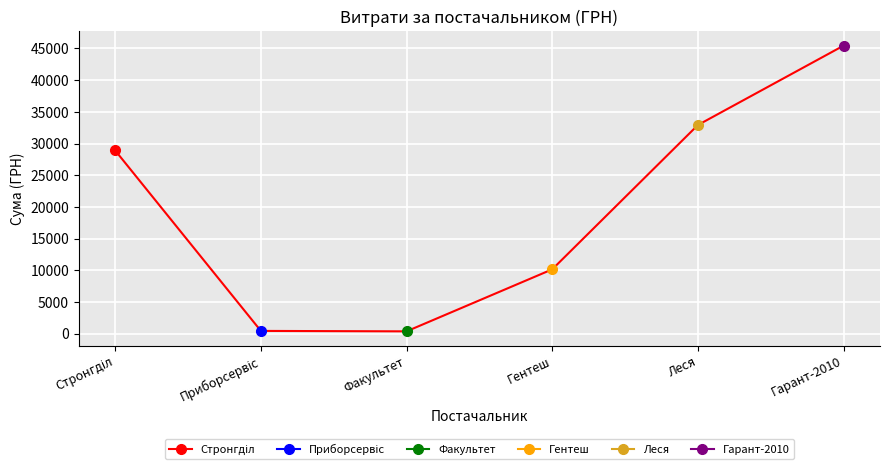

Which has a higher value, Гентеш or Леся?

Леся